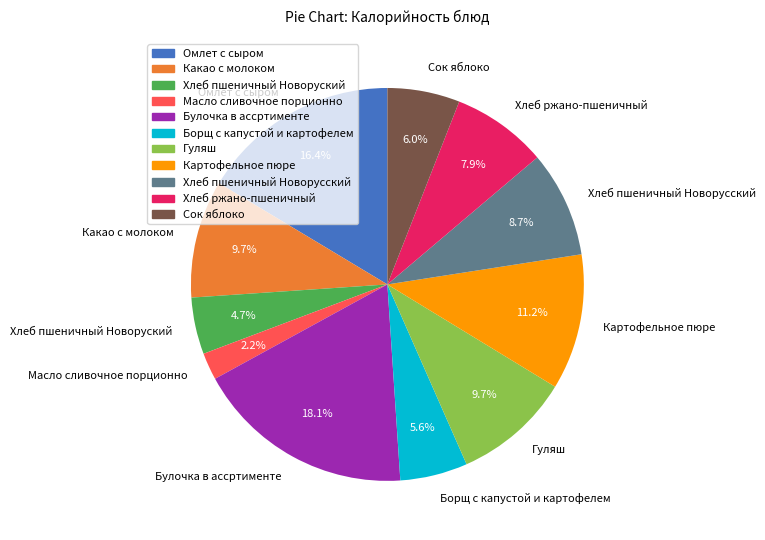

How much of the chart is everything except Сок яблоко?

94.0%